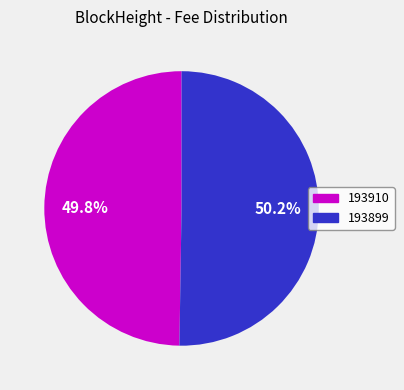

Is there any slice that represents more than half of the pie?

Yes